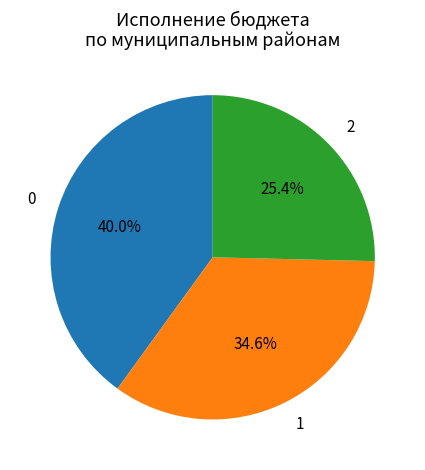

Rank the categories by value from lowest to highest.

2, 1, 0